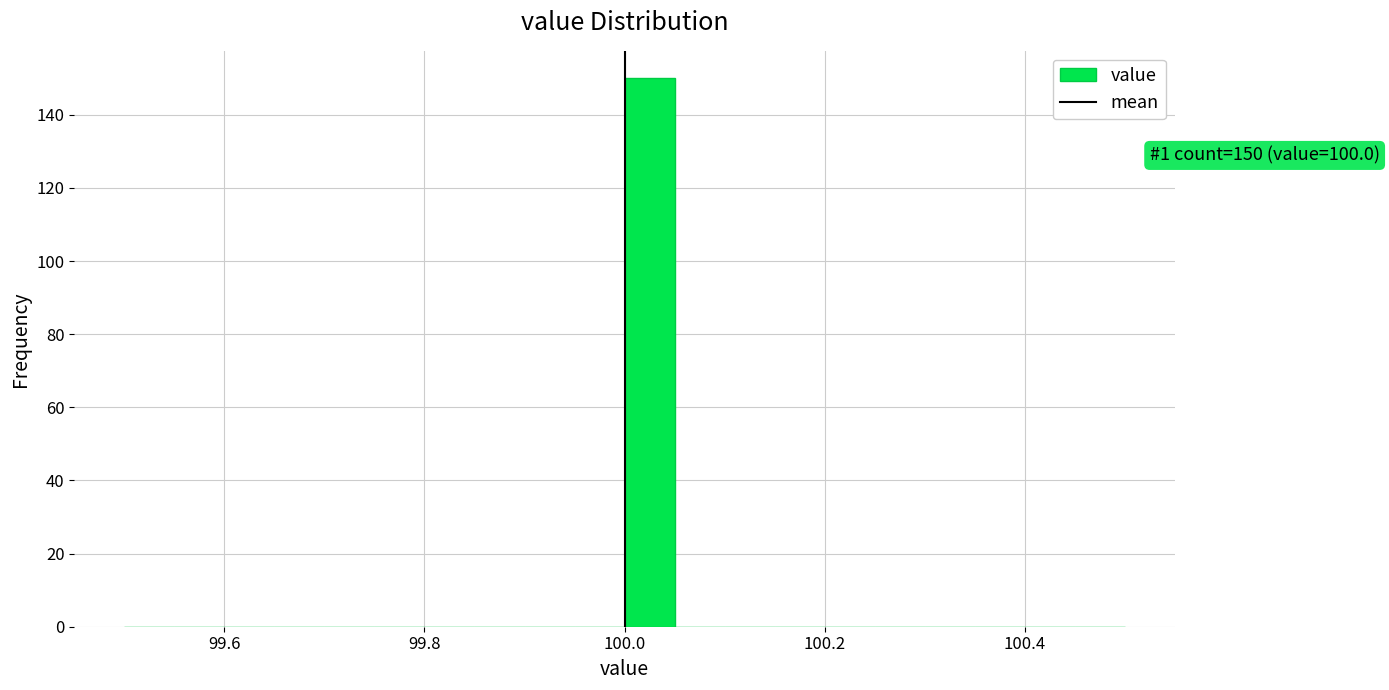

Around what value on the x-axis is the tallest bar? Give the approximate position of its centre, as read against the axis.

100.02